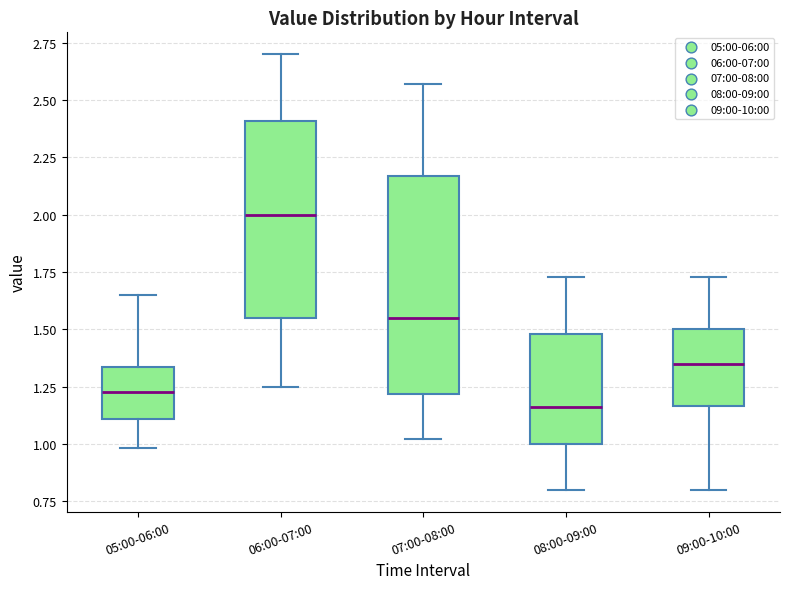

Which box's median line is the lowest?

08:00-09:00